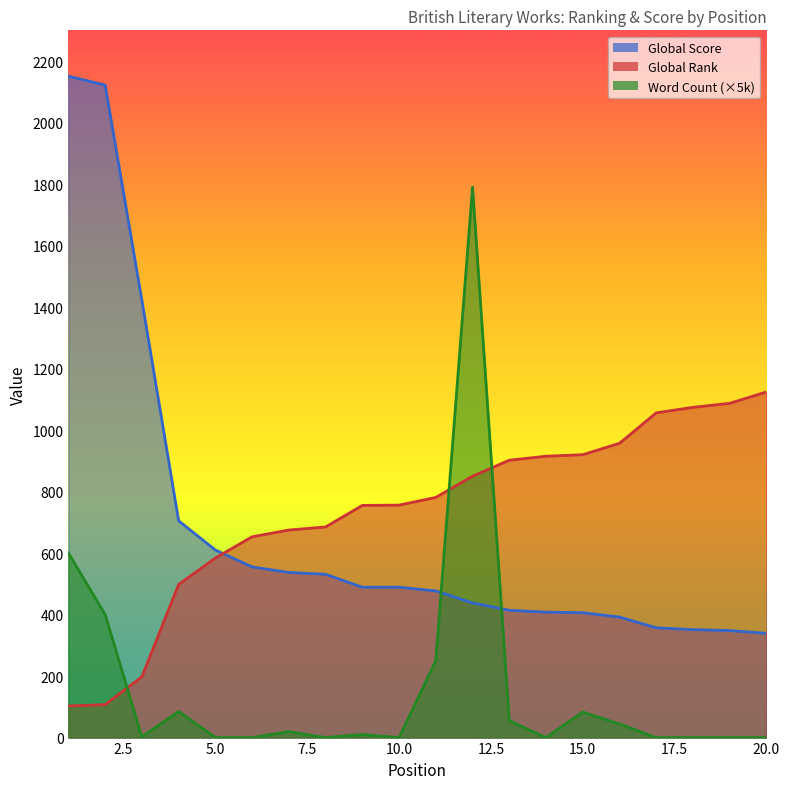

Which series has the largest range (max minus min)?

Global Score